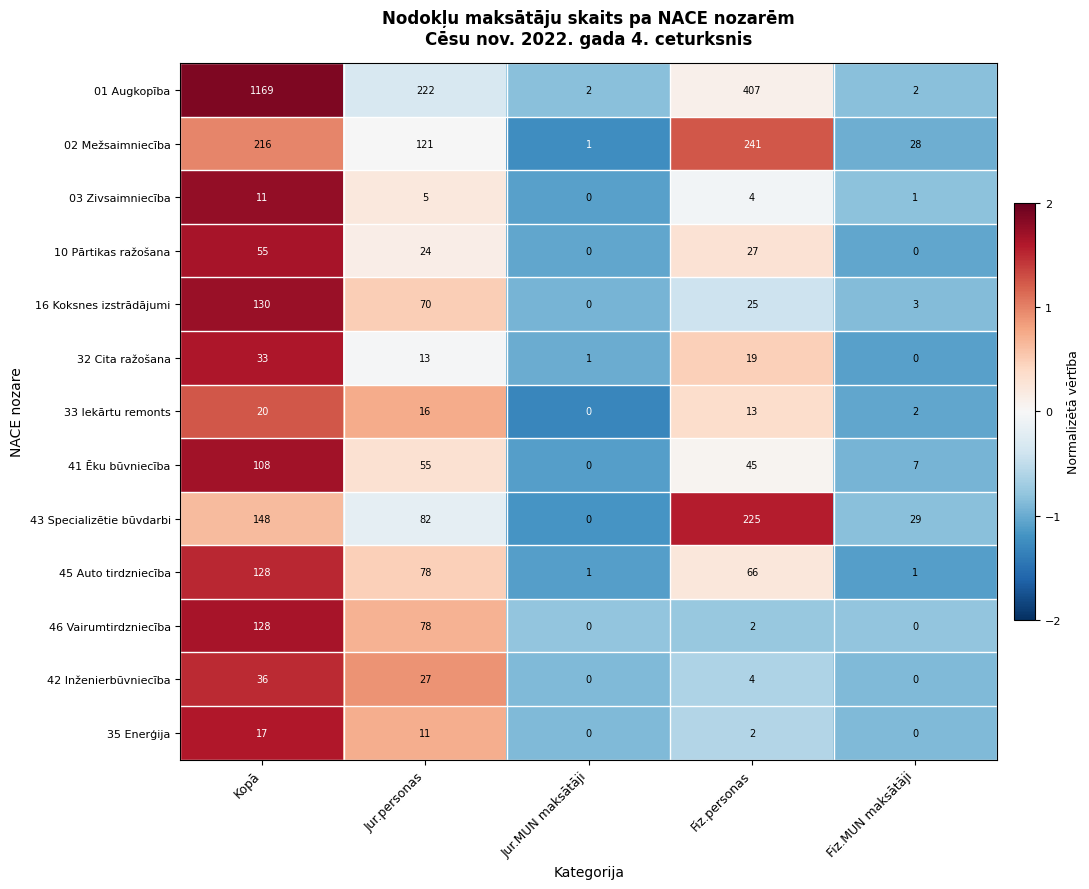

Is it true that 42 Inženierbūvniecība equals 0 at Jur.MUN maksātāji?

True